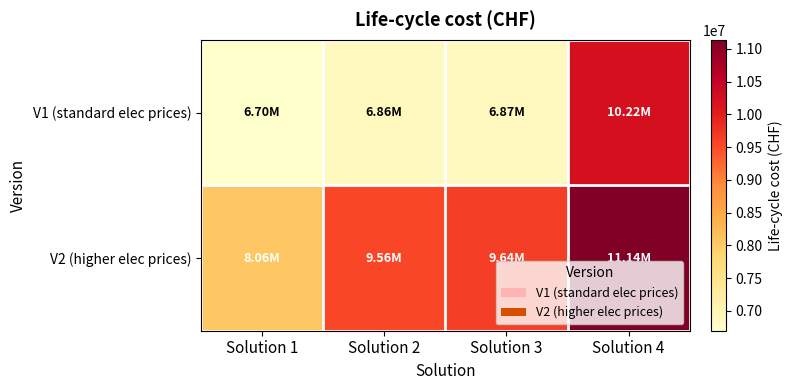

Rank the series by their maximum value, from lowest to highest.

V1 (standard elec prices), V2 (higher elec prices)